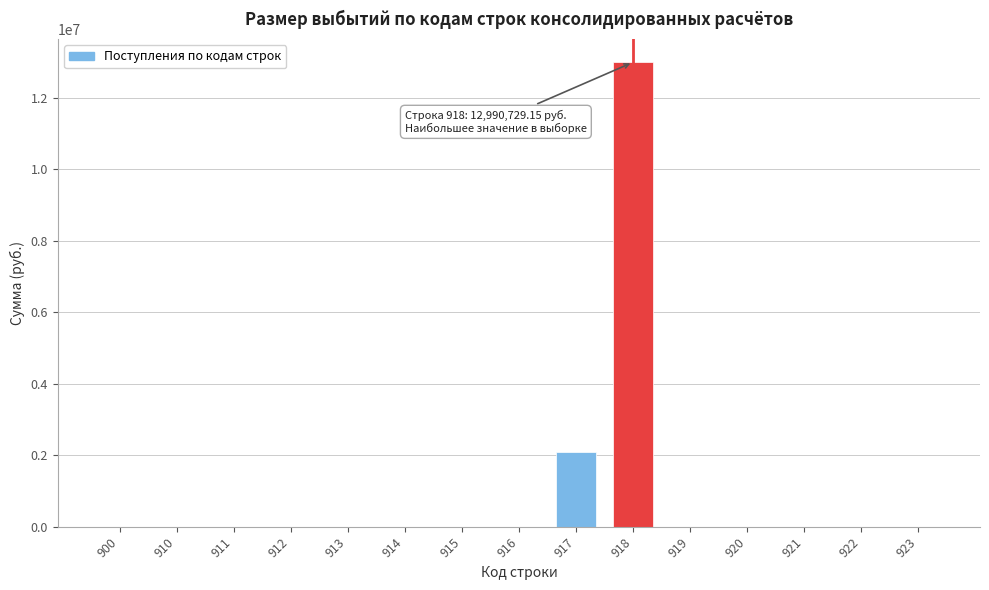

Reading left to right, extract all data points from this chart.

900=0.0	910=0.0	911=0.0	912=0.0	913=0.0	914=0.0	915=0.0	916=0.0	917=2083335.0	918=12990729.2	919=0.0	920=0.0	921=0.0	922=0.0	923=0.0